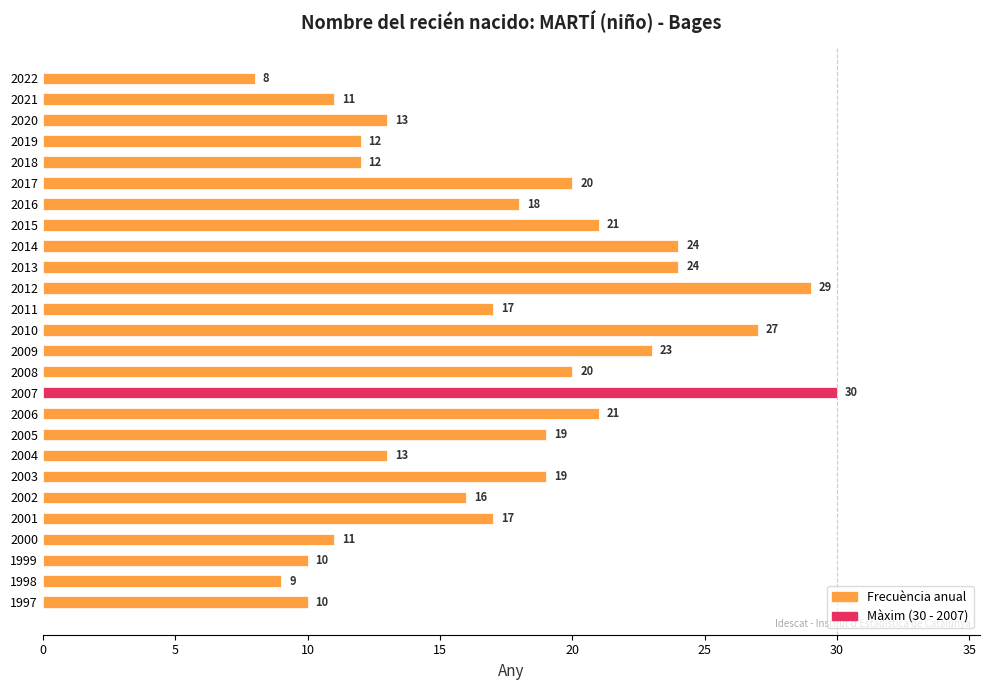

What is the approximate value at 2004, to the nearest 10?

10